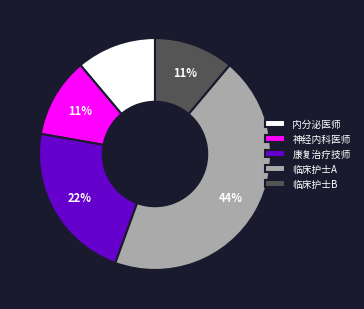

Approximately how many times larger is the value at 临床护士A compared to 康复治疗技师?

2.0